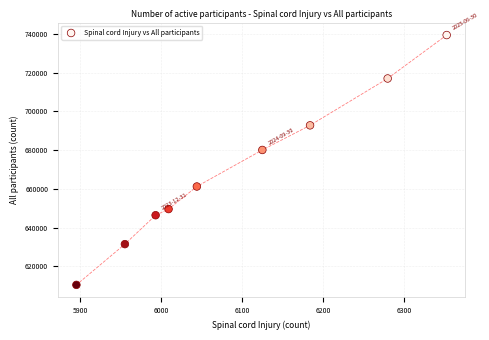

What is the average Y value?

669859